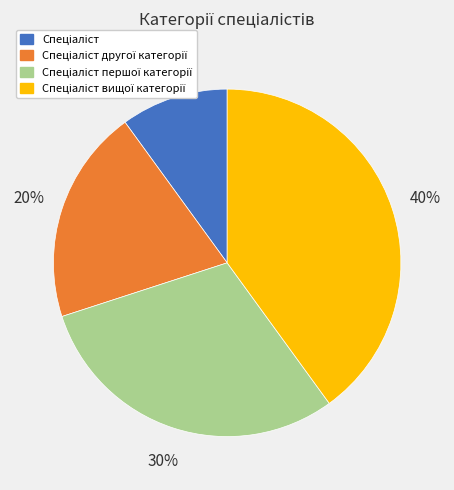

To the nearest percent, what is the difference between the largest and smallest slice percentages?

30%